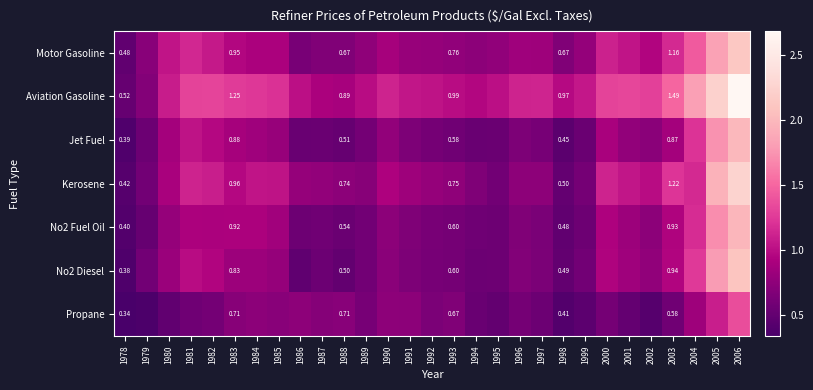

How many categories are shown in the chart?

29